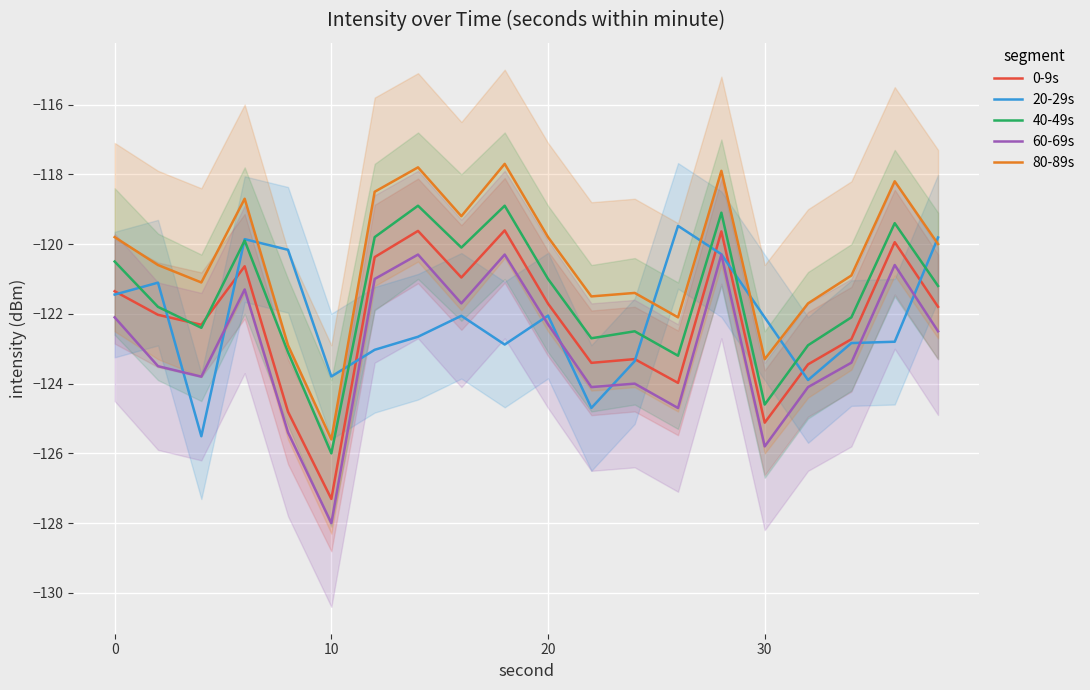

What are all the series names shown in the legend?

0-9s, 20-29s, 40-49s, 60-69s, 80-89s